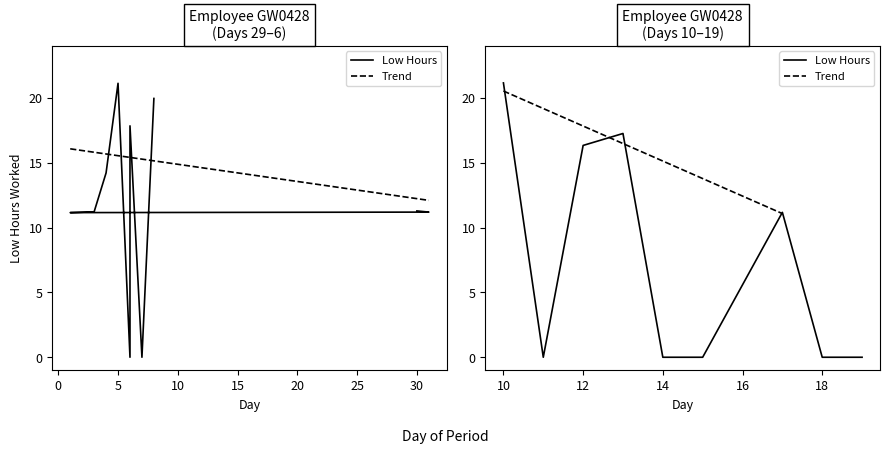

How many values are above zero?

12